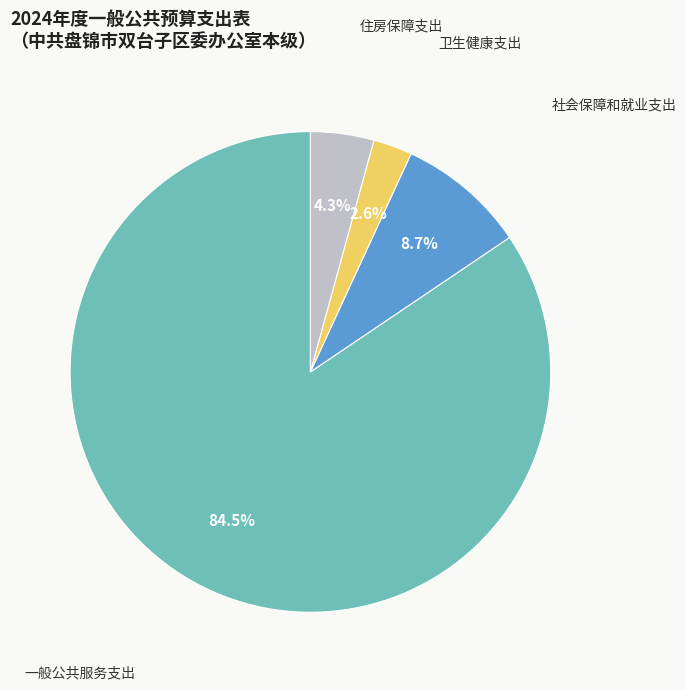

To the nearest percent, what is the difference between the 卫生健康支出 and 一般公共服务支出 slice percentages?

82%